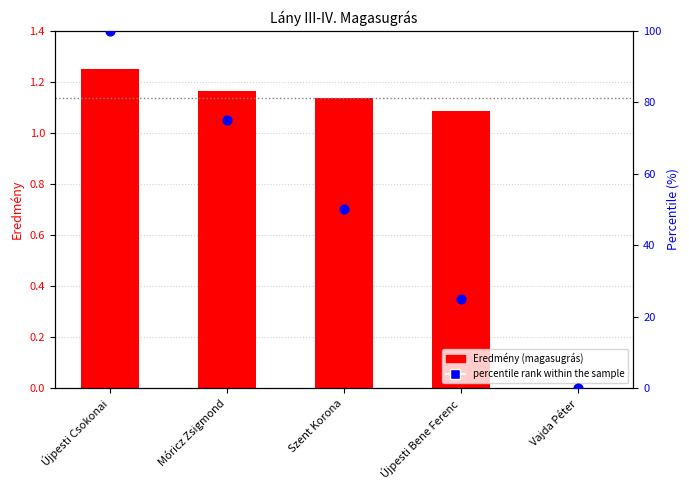

Is the value of Eredmény at Újpesti Csokonai greater than the value of percentile rank within the sample at Szent Korona?

No